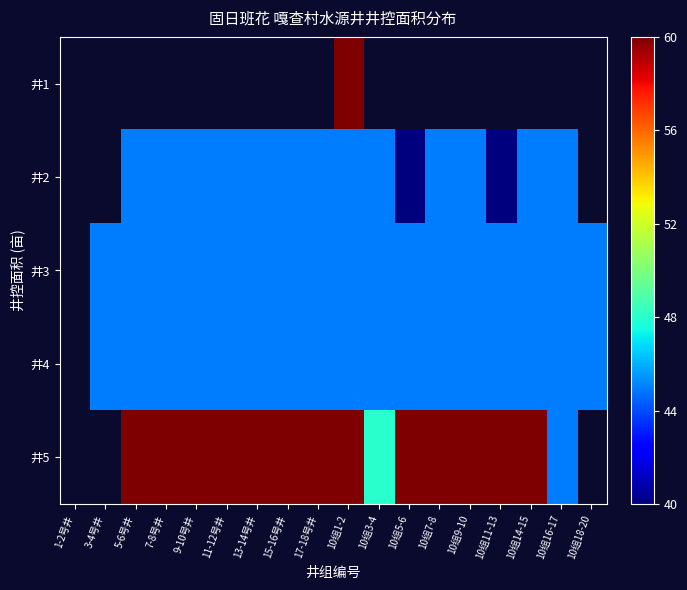

Which category has the highest value across all series?

10组1-2